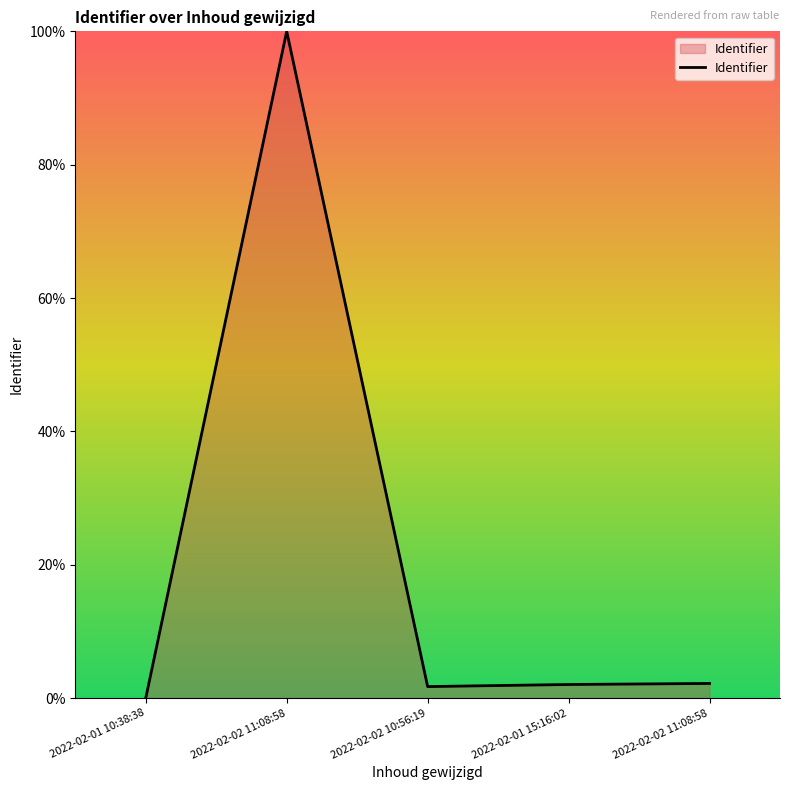

How many categories are shown in the chart?

5